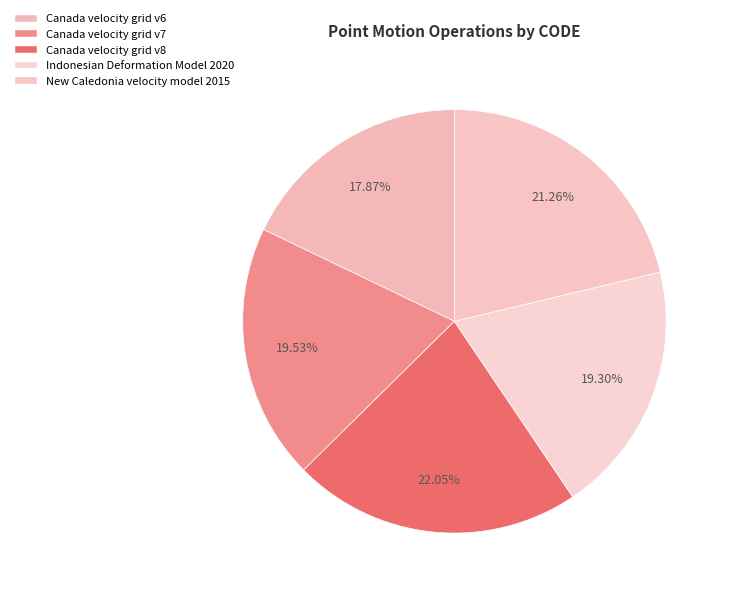

How many segments does this pie chart have?

5